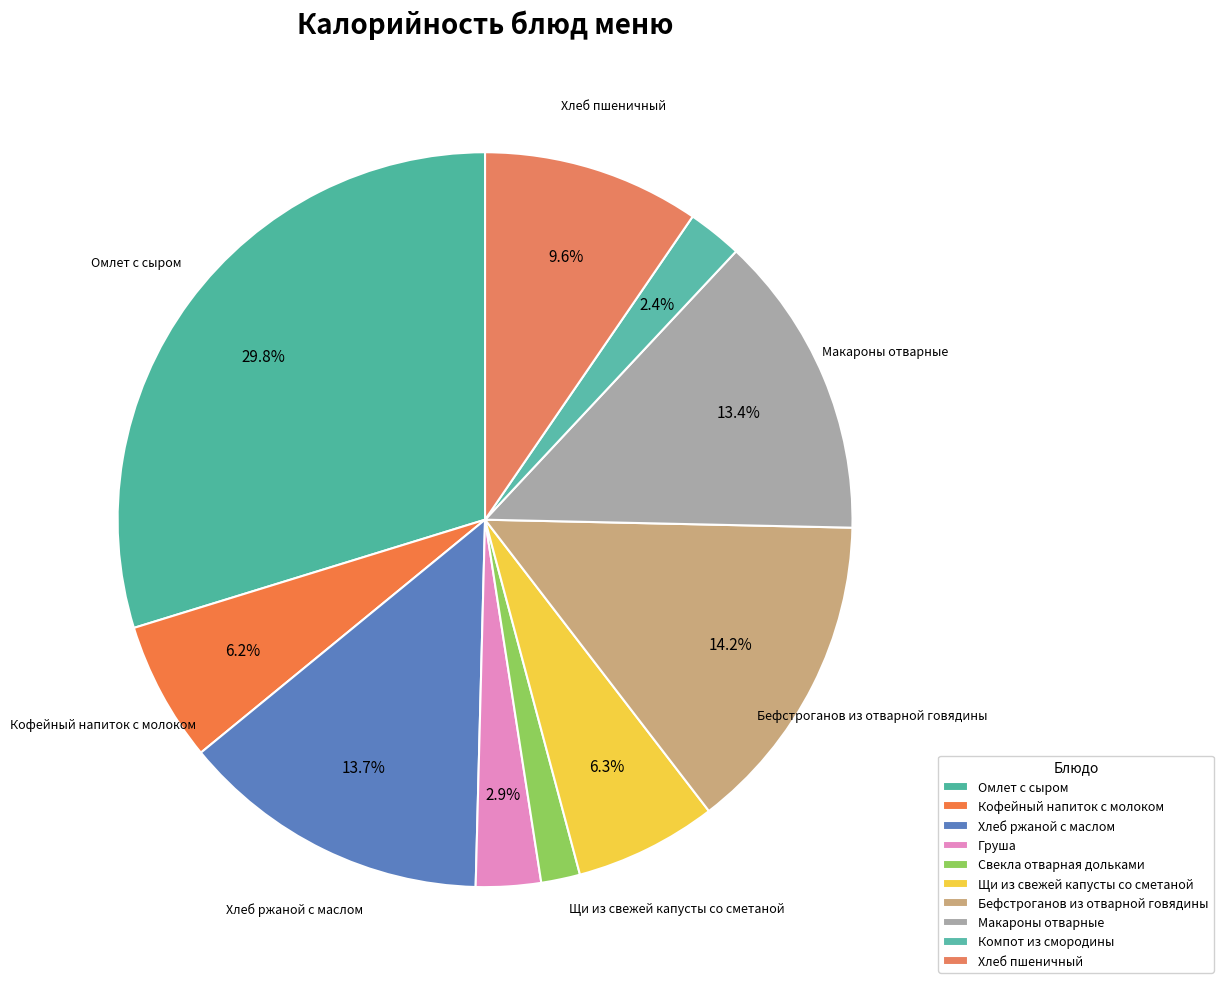

Which slice is the smallest?

Свекла отварная дольками